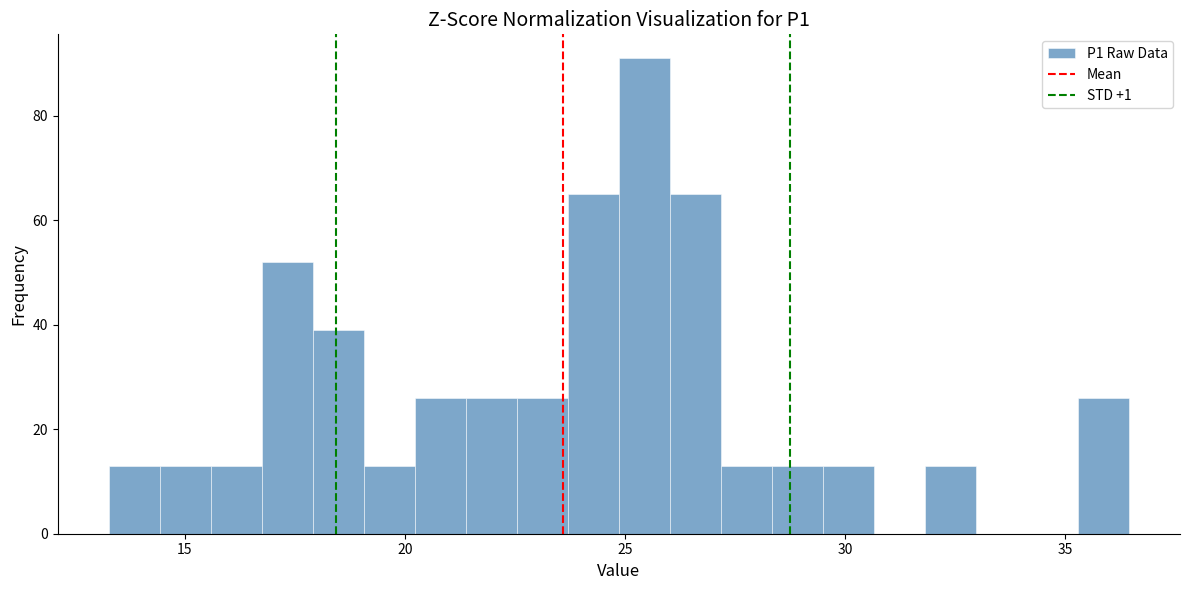

Read against the x-axis, roughly where is the centre of the tallest bar?

25.5